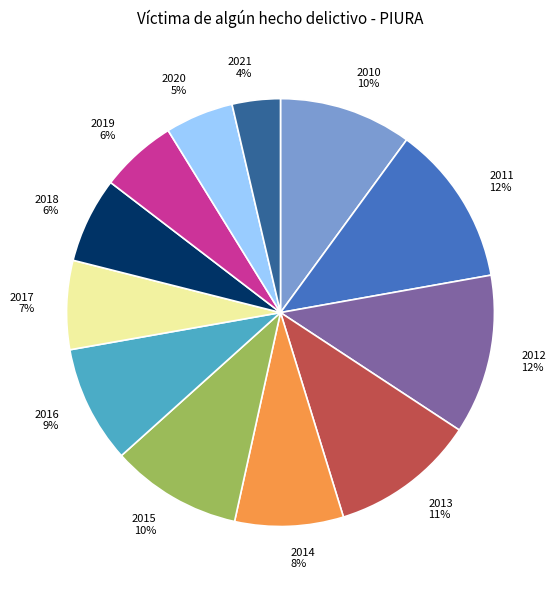

Is there a majority slice in this chart?

No